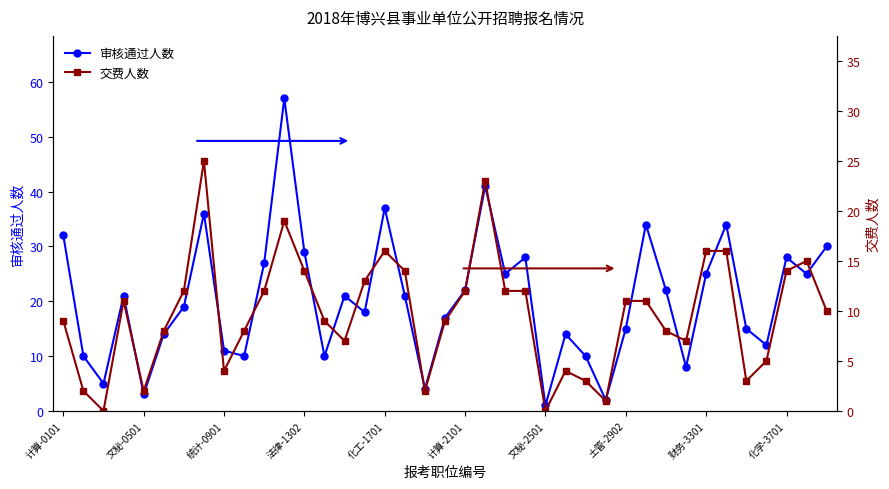

True or false: 审核通过人数 has more than 2 interior local peaks.

True